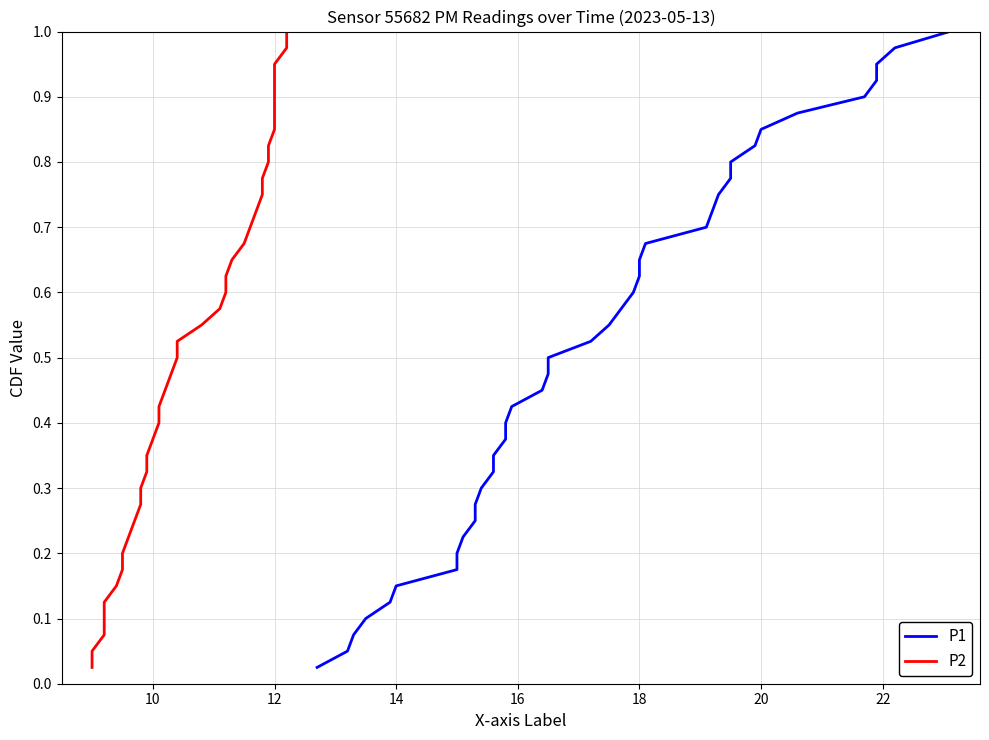

Is the value of P1 at 30 greater than the value of P2 at 19?

Yes